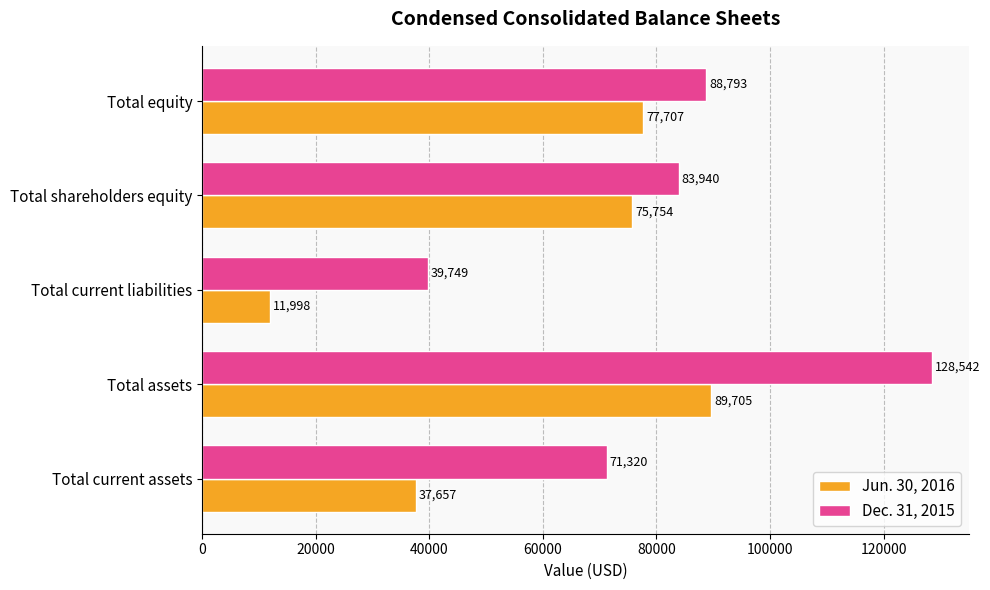

Between Total current liabilities and Total equity, which series saw the biggest shift?

Jun. 30, 2016